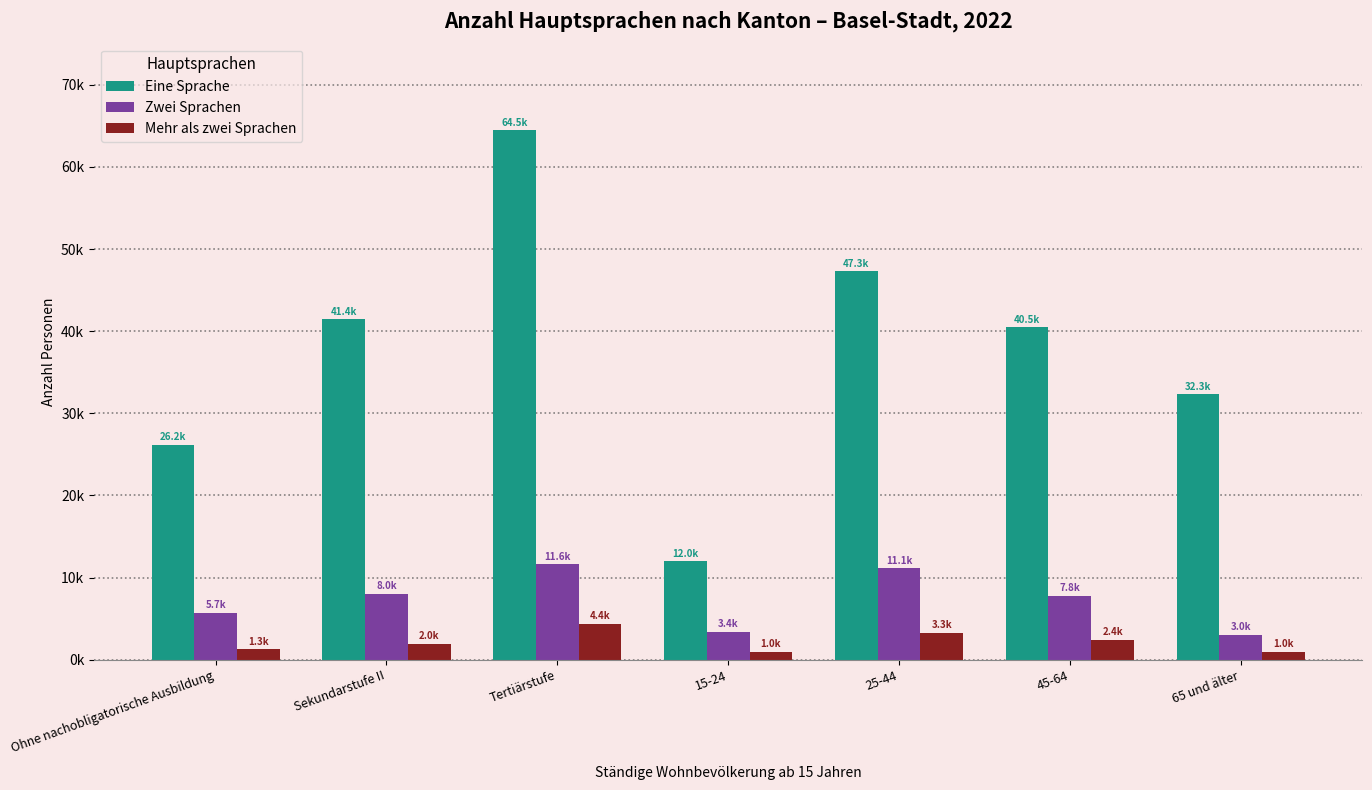

Which category has the highest value across all series?

Tertiärstufe